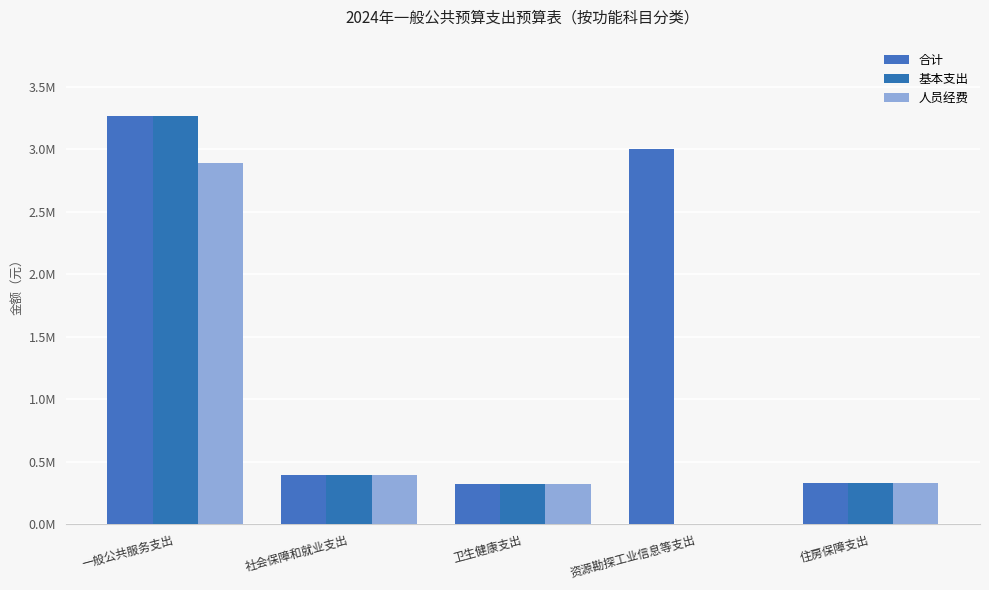

Rank the categories by 人员经费 value from lowest to highest.

资源勘探工业信息等支出, 卫生健康支出, 住房保障支出, 社会保障和就业支出, 一般公共服务支出